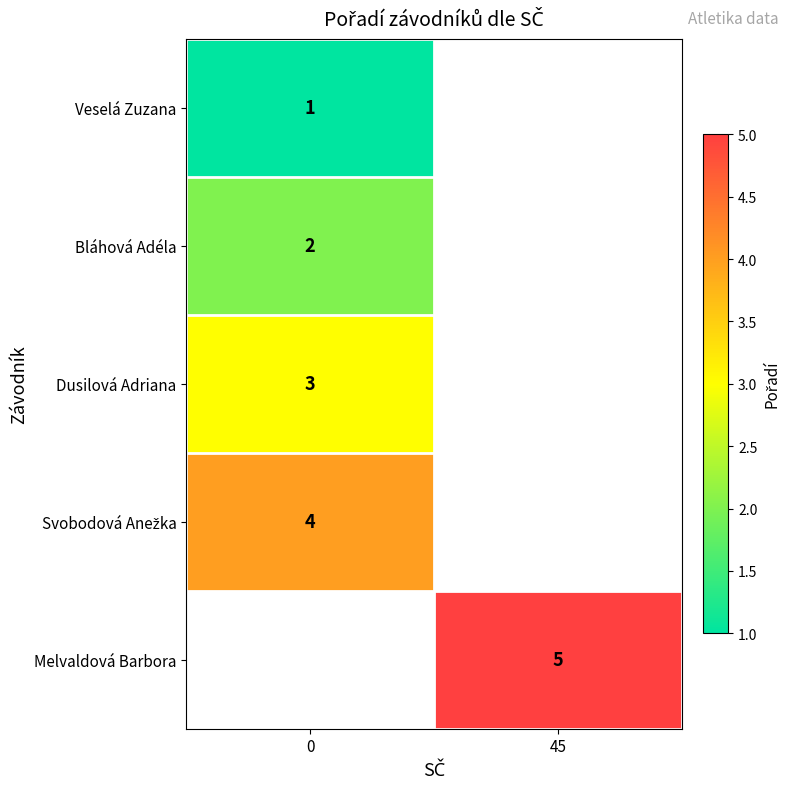

Is the value of Bláhová Adéla at 0 greater than the value of Melvaldová Barbora at 45?

No